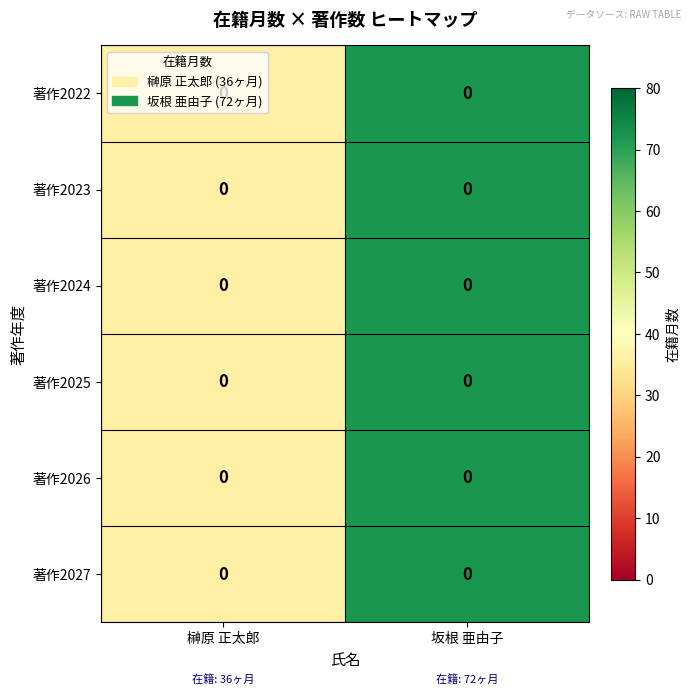

Read the 著作2023 value at 坂根 亜由子.

72